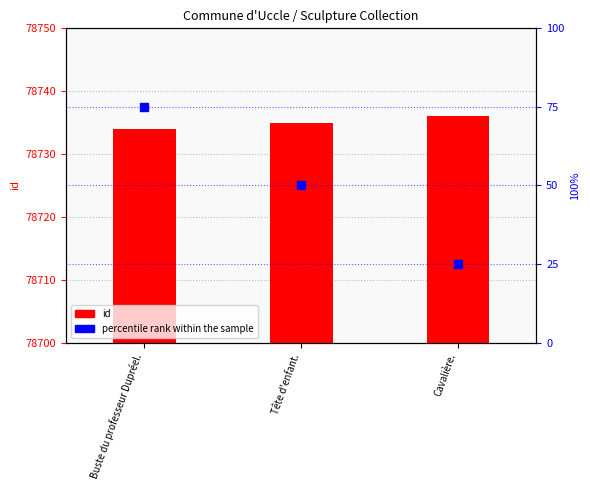

At which category is the sum across all series the highest?

Buste du professeur Dupréel.